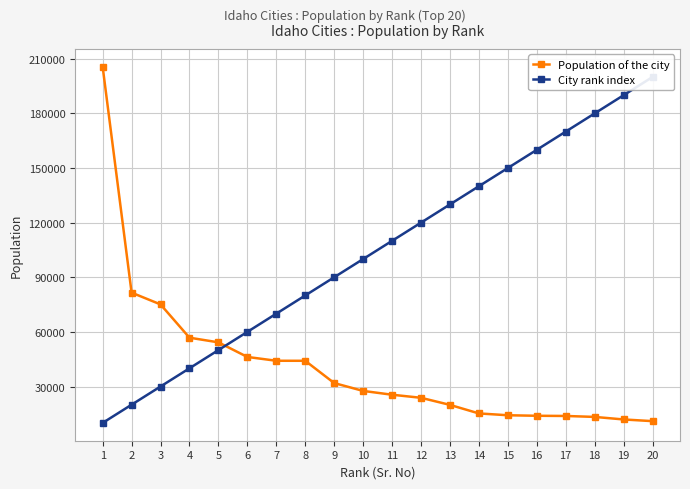

Is it true that Population of the city equals 146424 at 2?

False